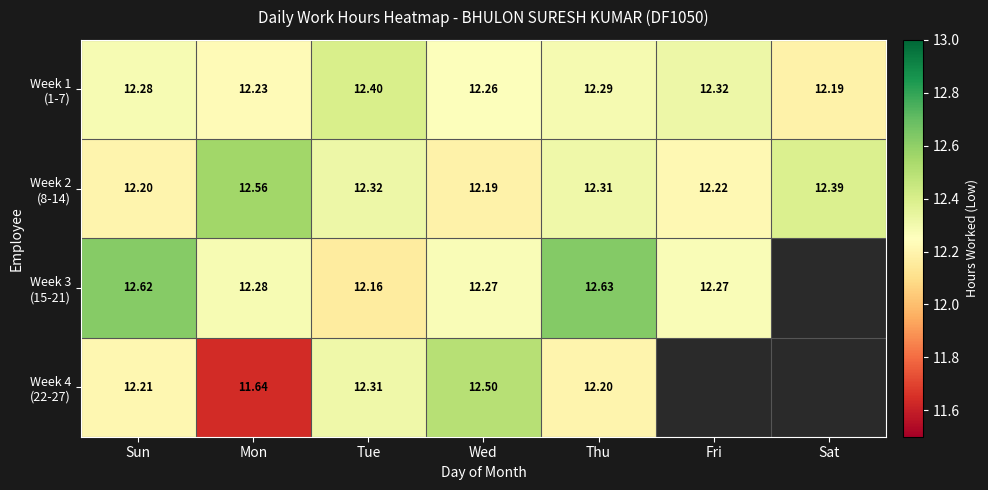

What is the lowest value of the Week 2 (8-14) series?

12.2